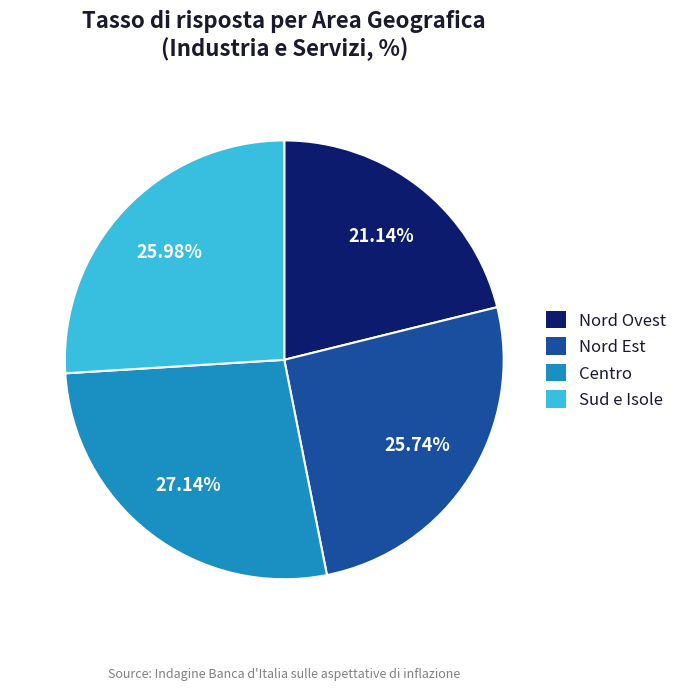

Is it true that Nord Est is 26% of the pie?

True